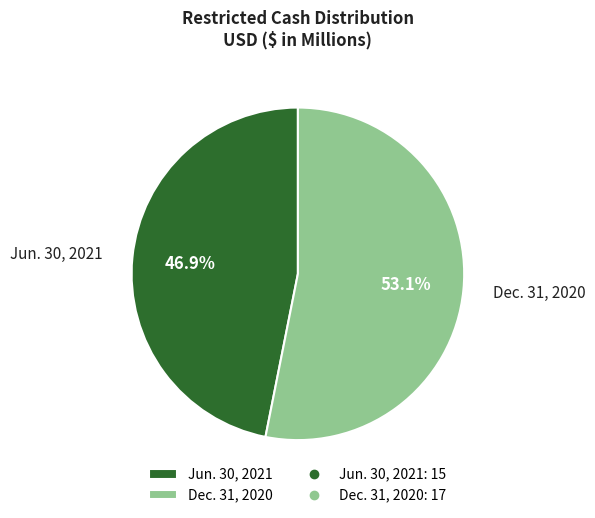

True or false: Jun. 30, 2021 accounts for 39% of the total.

False